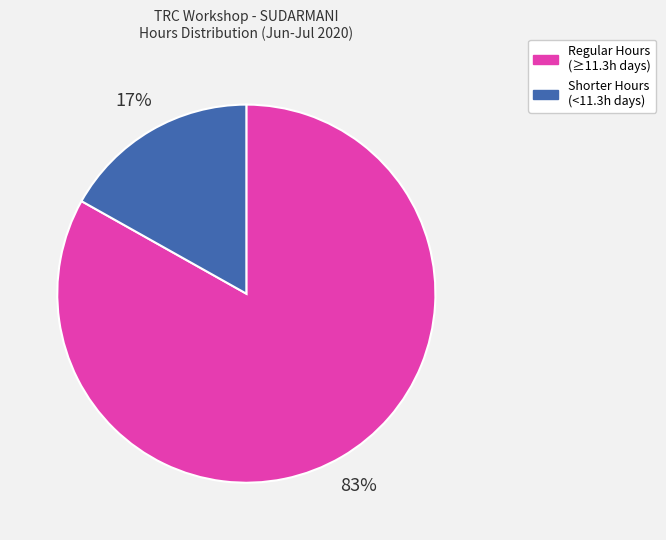

Does any single category account for the majority?

Yes